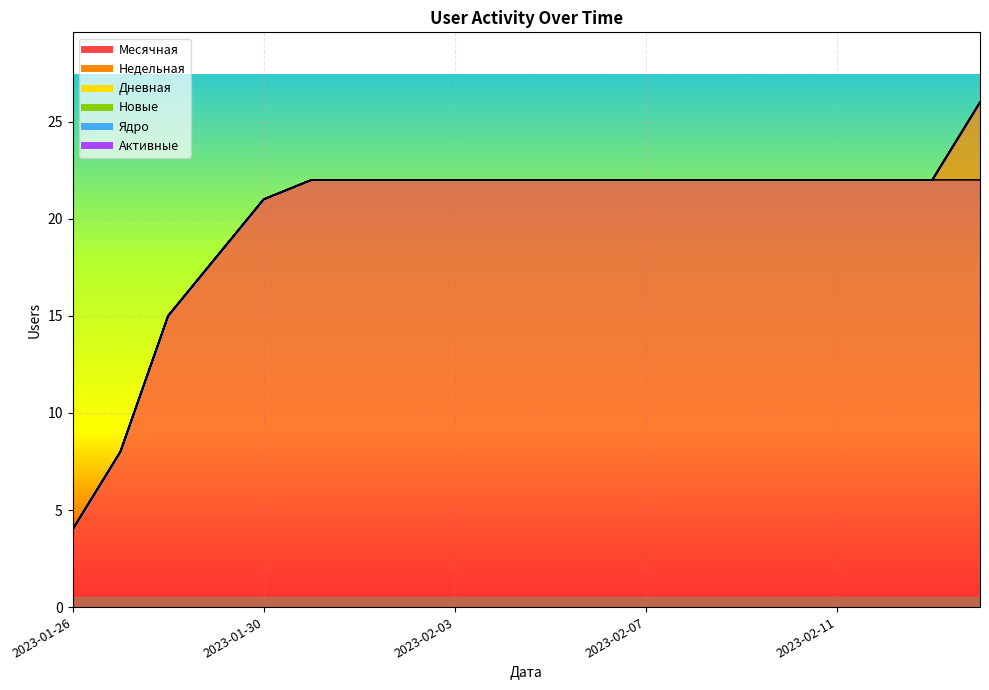

At which category is the sum across all series the highest?

2023-02-14